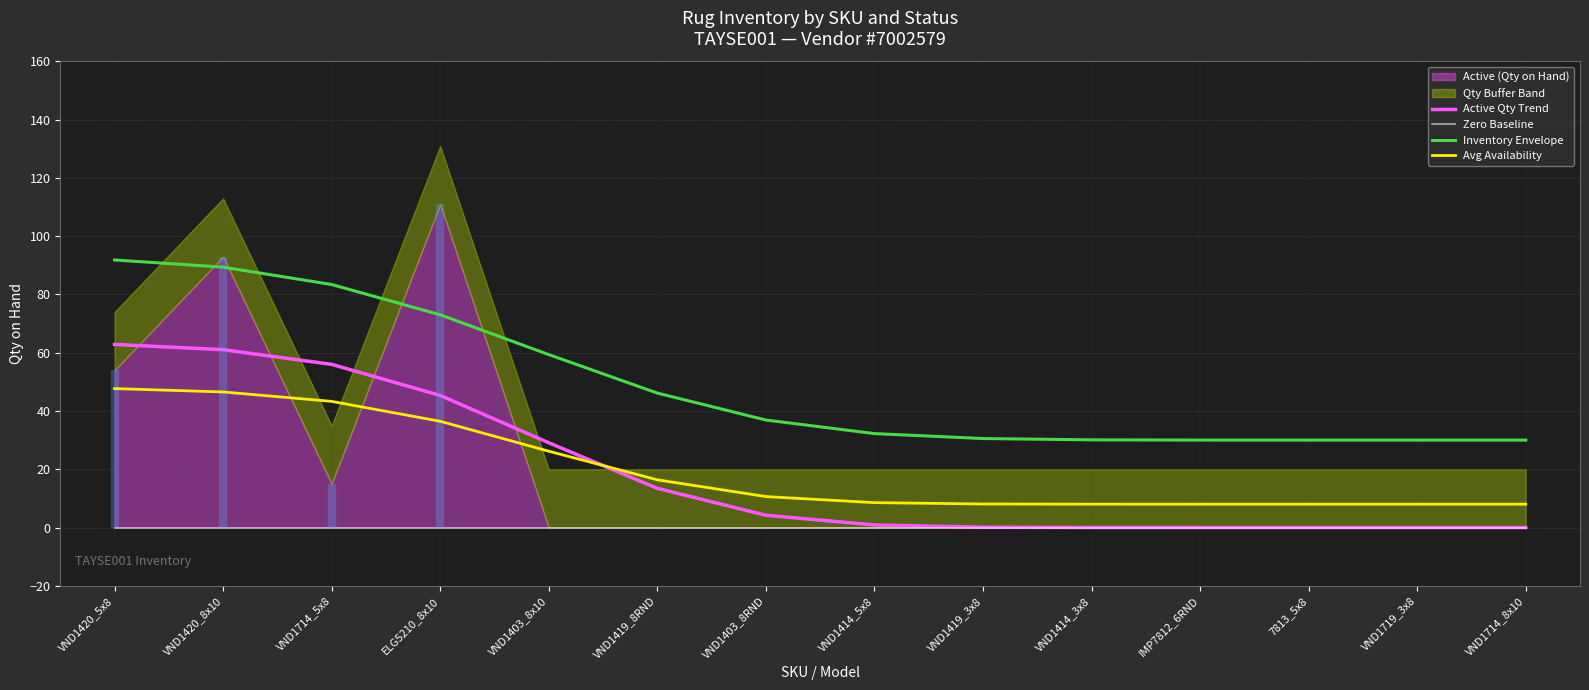

Which series ends up on top after the final intersection of Avg Availability and Active Qty Trend?

Avg Availability